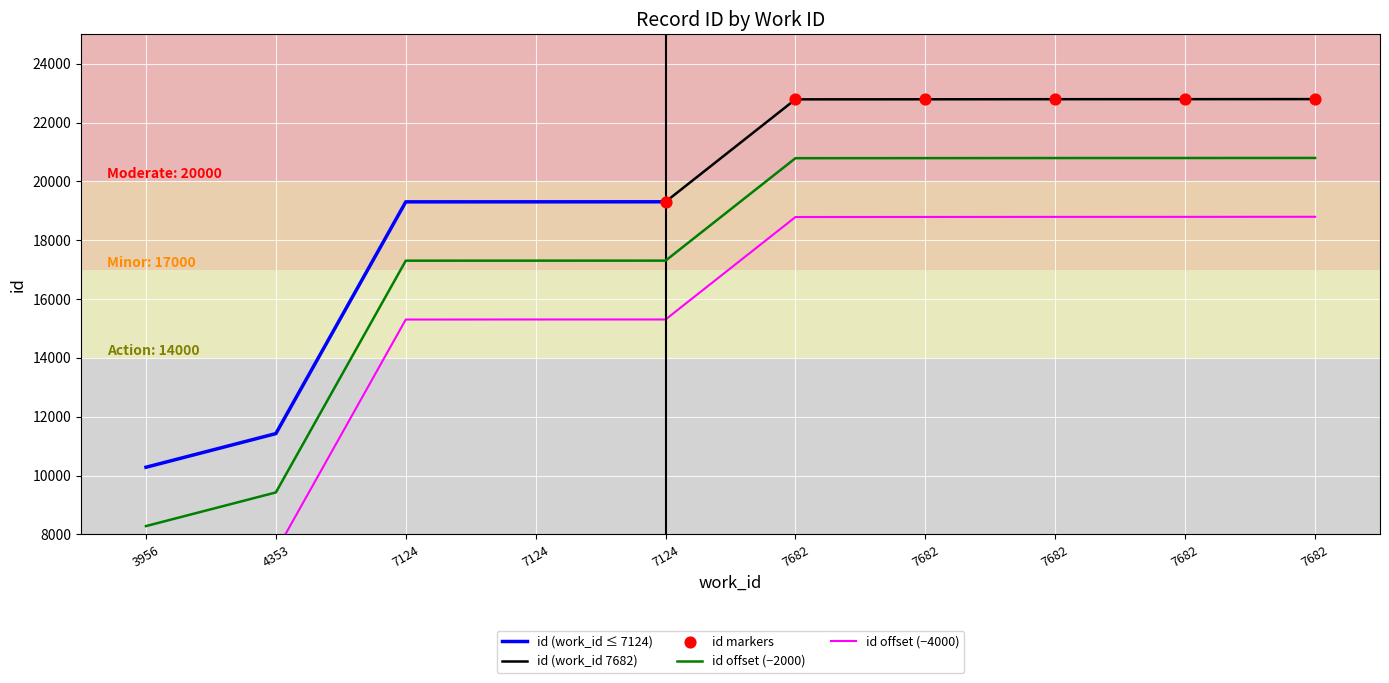

Between 7124 and 4353, which is larger?

7124